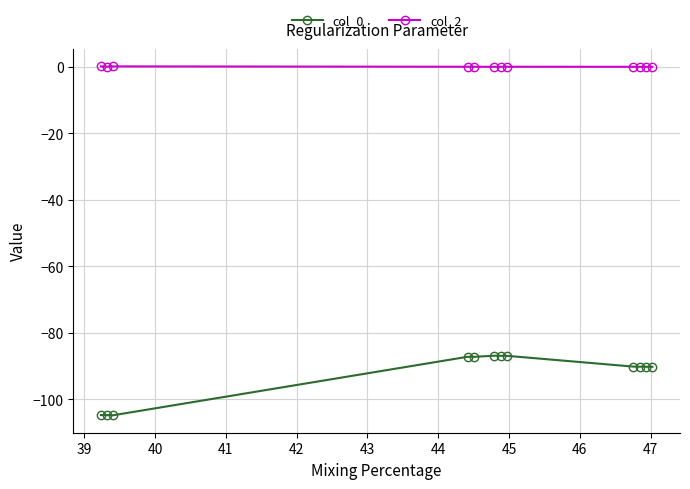

What is the smallest value displayed?

-104.8